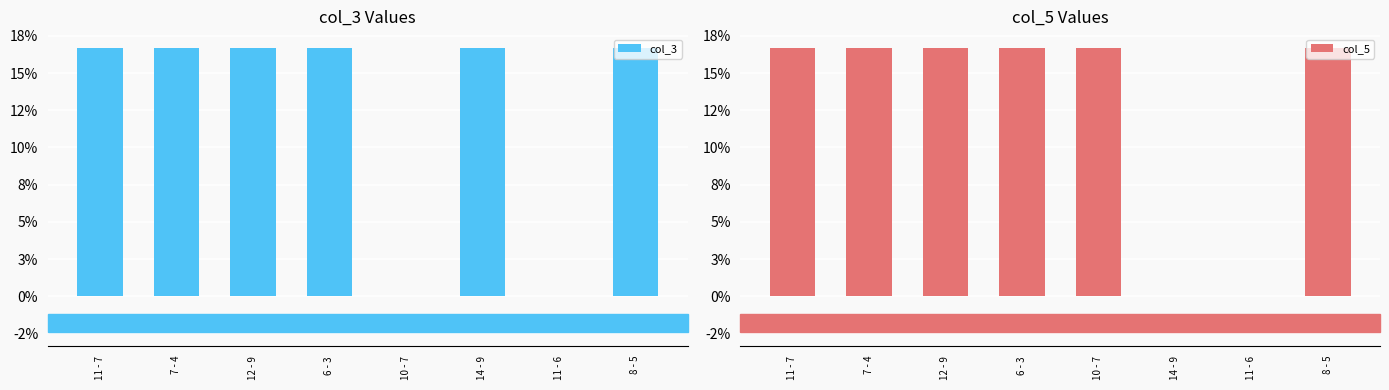

The col_5 series shows 0.2 at 12 - 9. True or false?

True